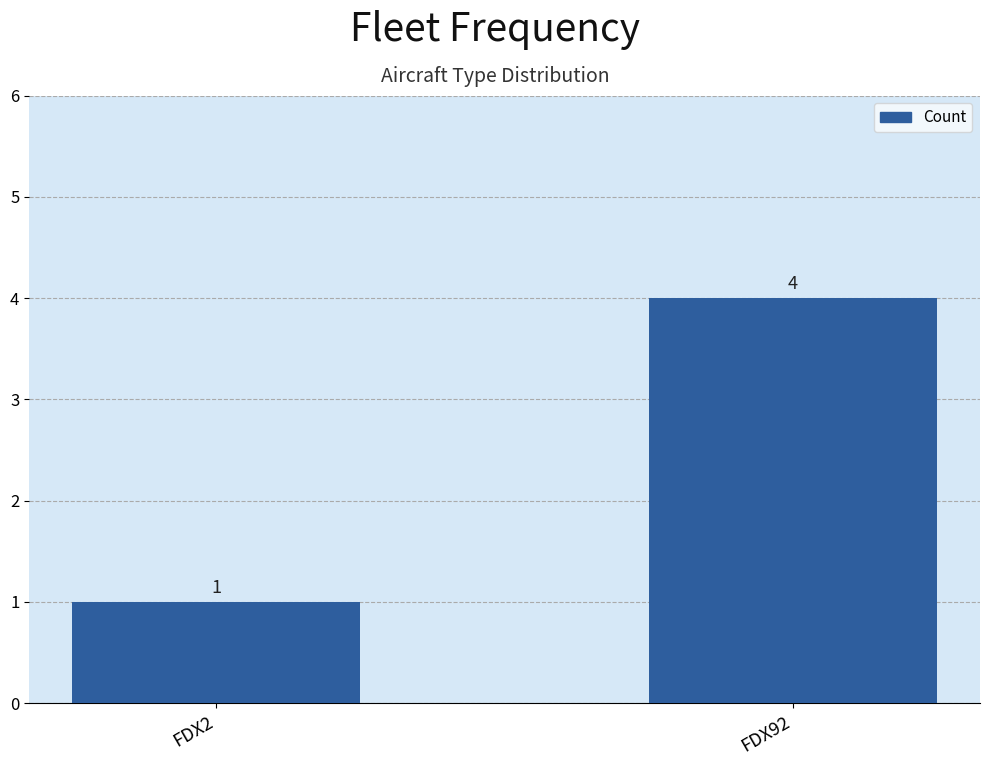

What is the sum of all values?

5